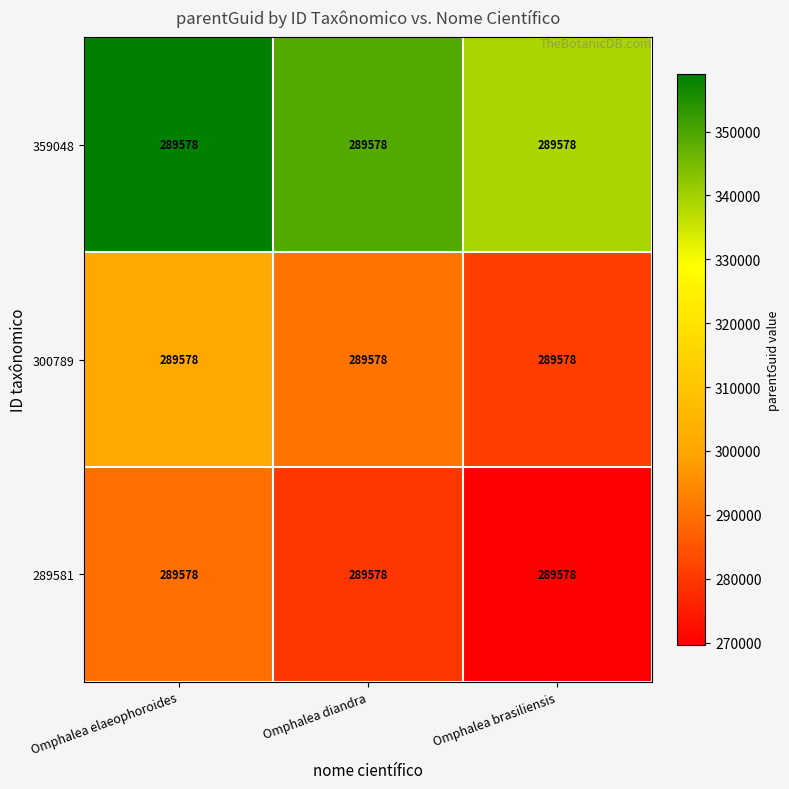

At which category is the sum across all series the highest?

Omphalea elaeophoroides